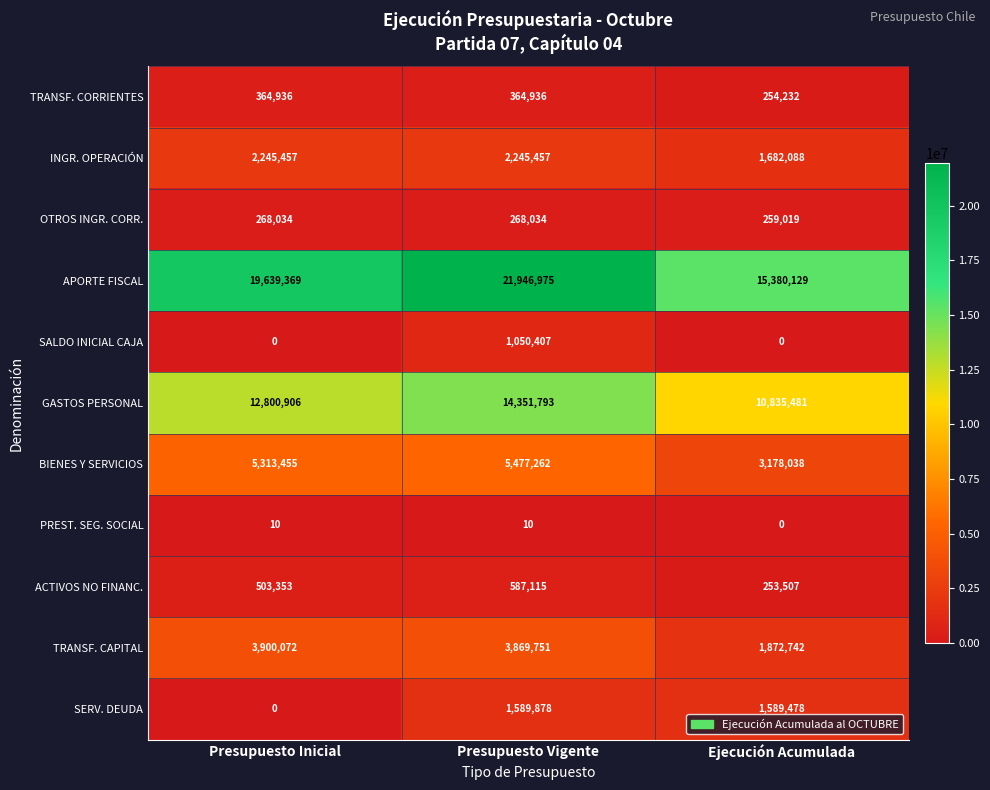

Where is APORTE FISCAL nearest to the value 18663552?

Presupuesto Inicial